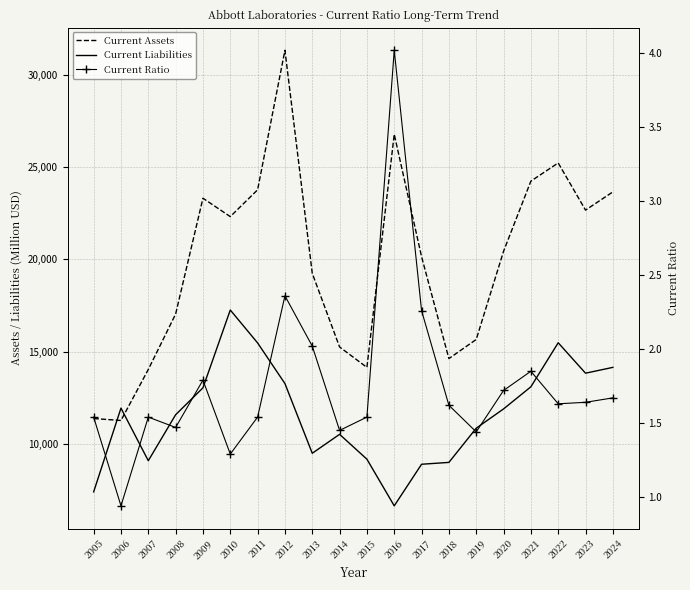

What value does the Current Ratio series have at 2006?

0.9